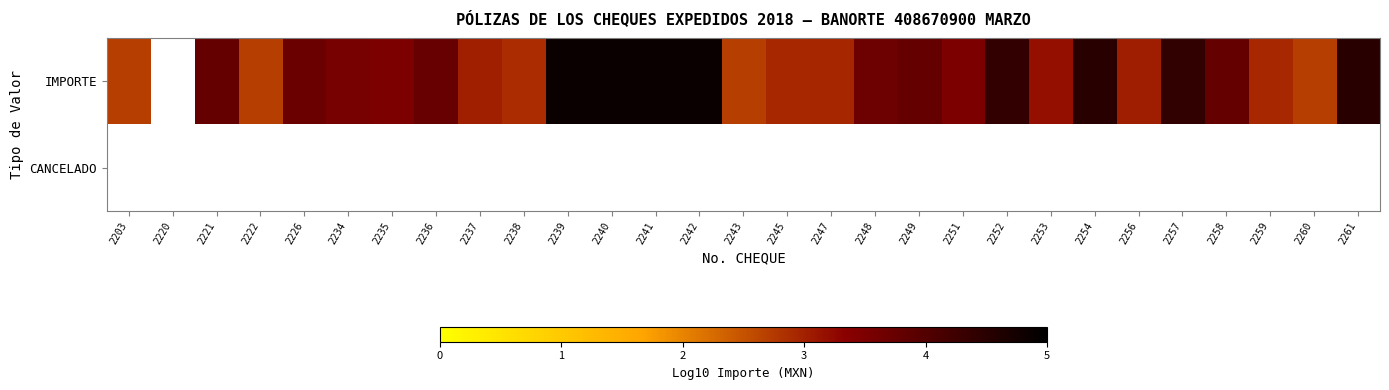

At which label is IMPORTE closest to 3?

2237